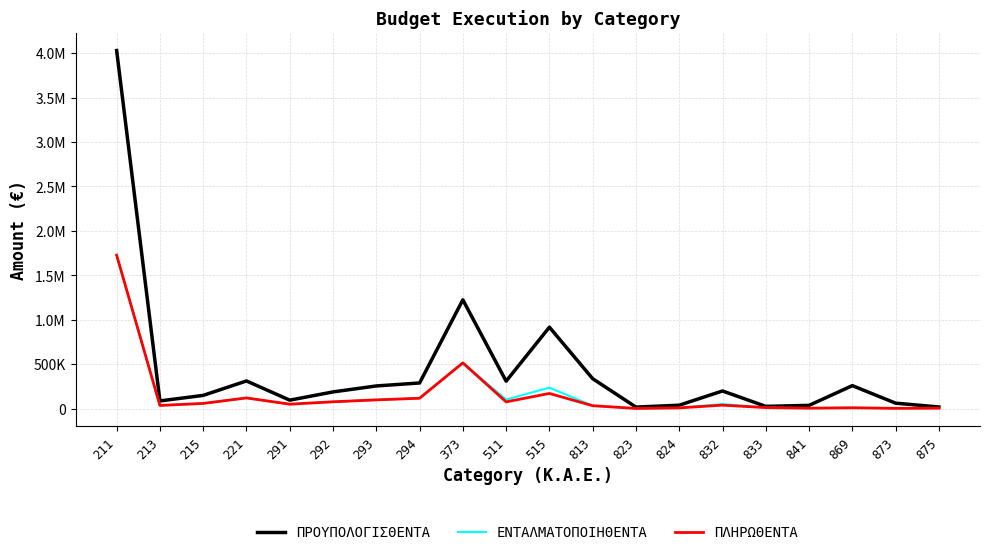

True or false: ΕΝΤΑΛΜΑΤΟΠΟΙΗΘΕΝΤΑ and ΠΡΟΥΠΟΛΟΓΙΣΘΕΝΤΑ cross at least once.

False